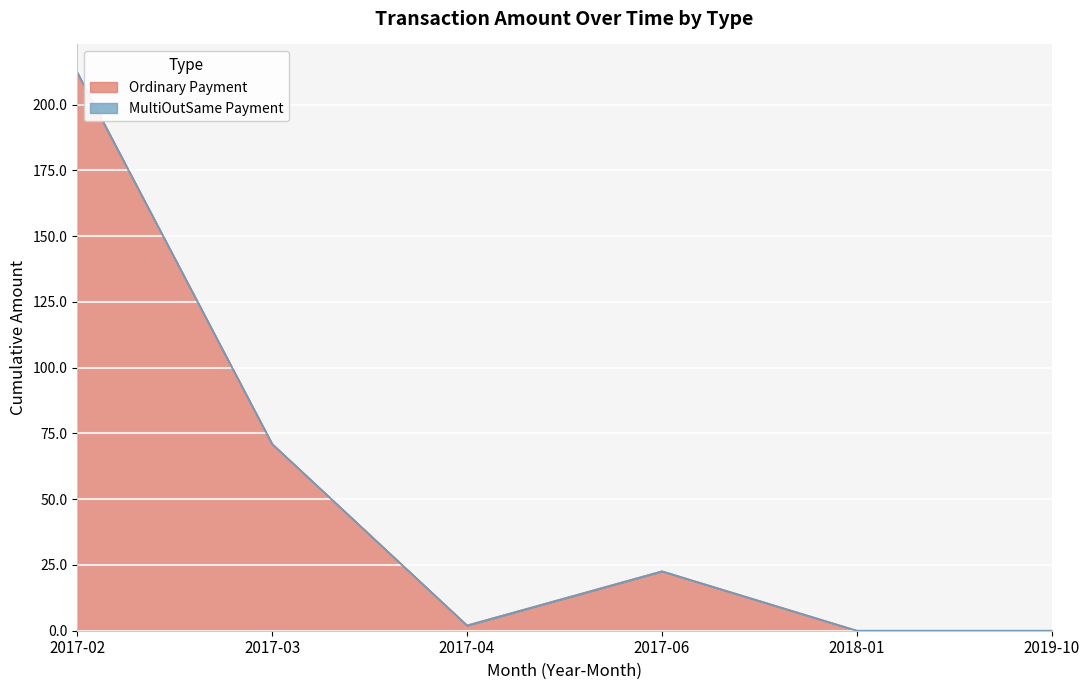

Approximately how many times larger is the value at 2017-03 compared to 2017-06?

3.1